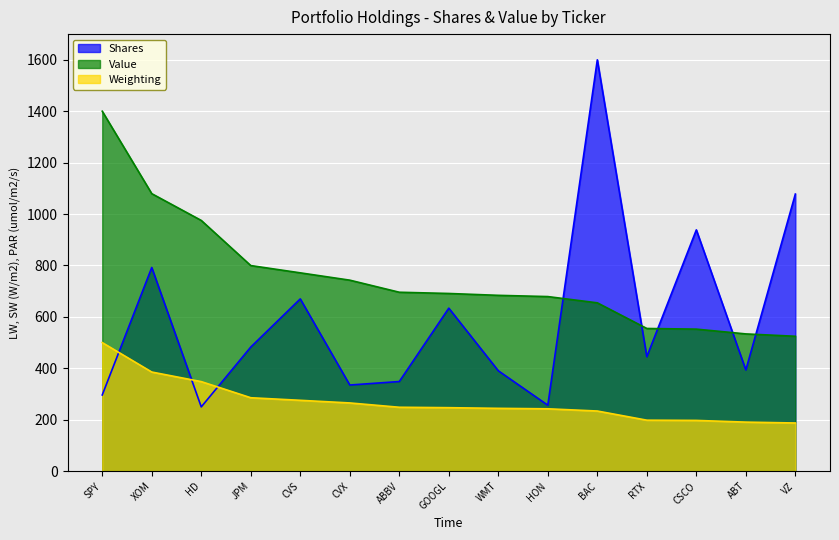

True or false: the data shows 1375.3 at XOM.

False